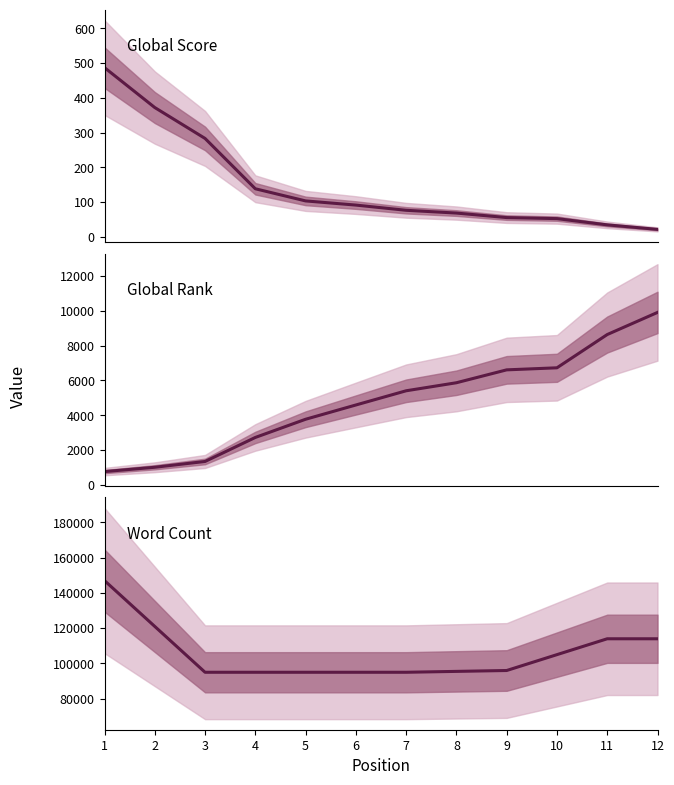

True or false: Word Count has more than 0 points higher than both neighbors.

False